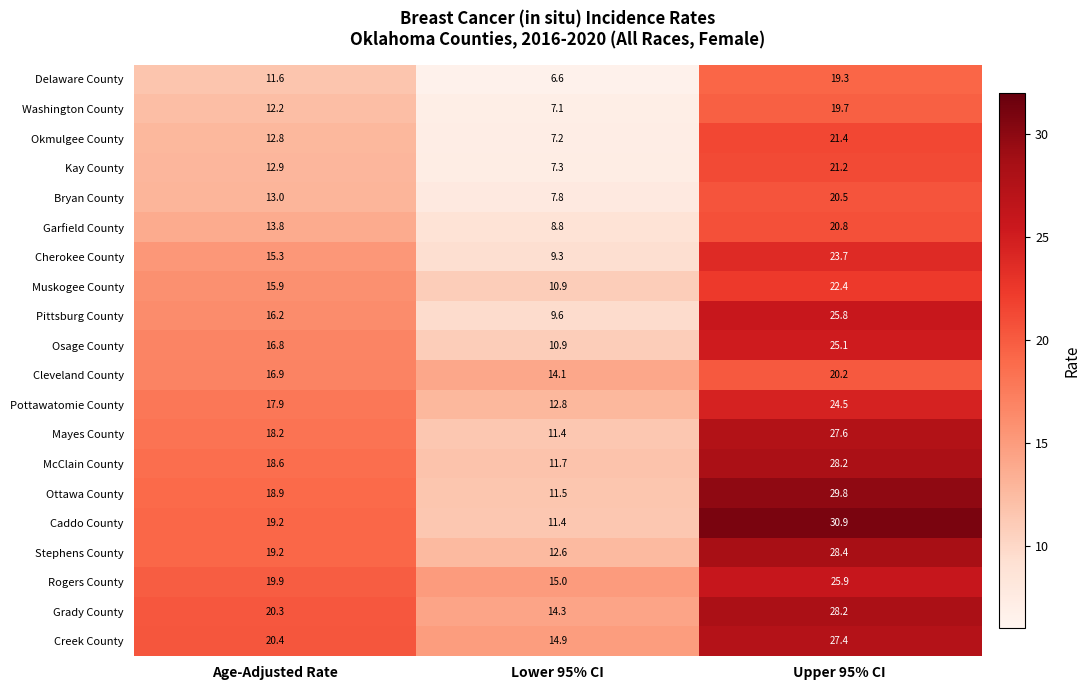

Which label corresponds to the largest value in the chart?

Upper 95% CI